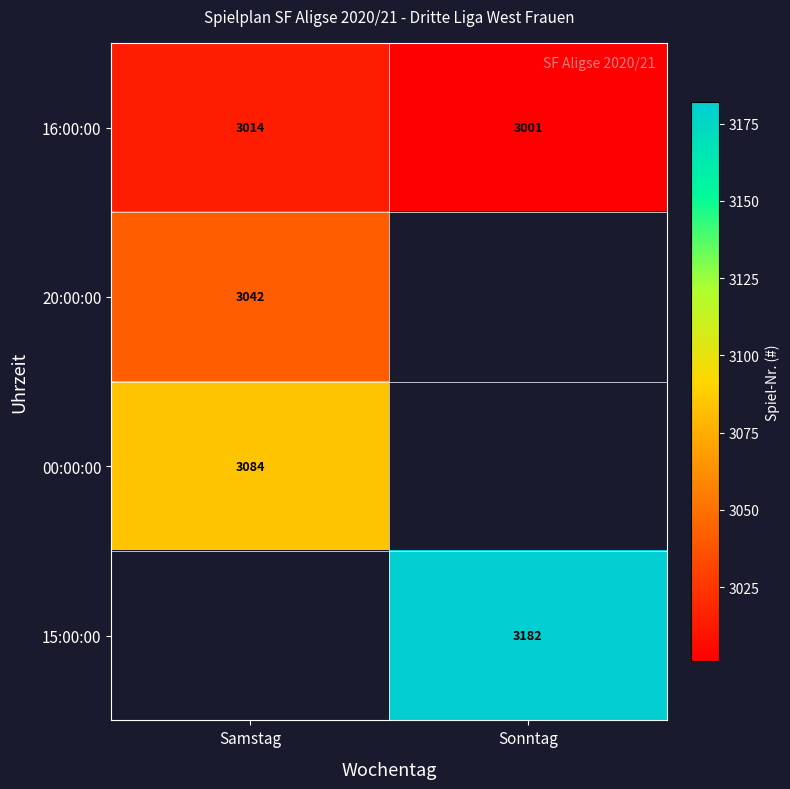

What is the average value of the 16:00:00 series?

3008